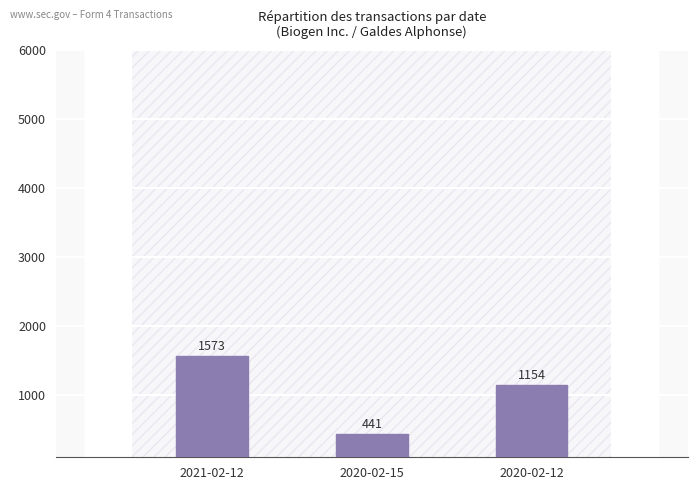

The value at 2020-02-12 is 1154. True or false?

True